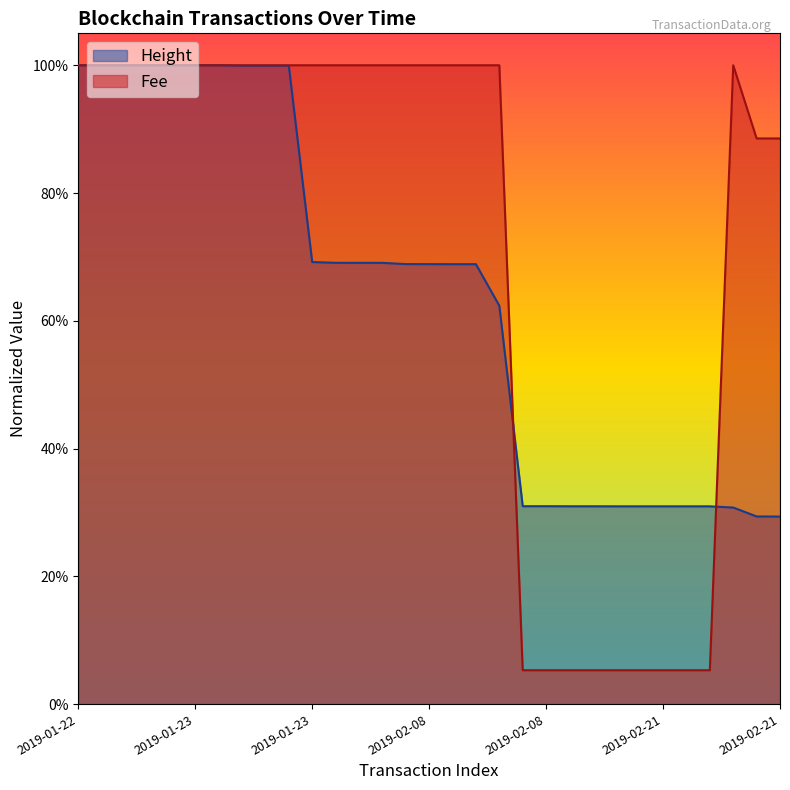

True or false: Fee has more than 0 points higher than both neighbors.

True